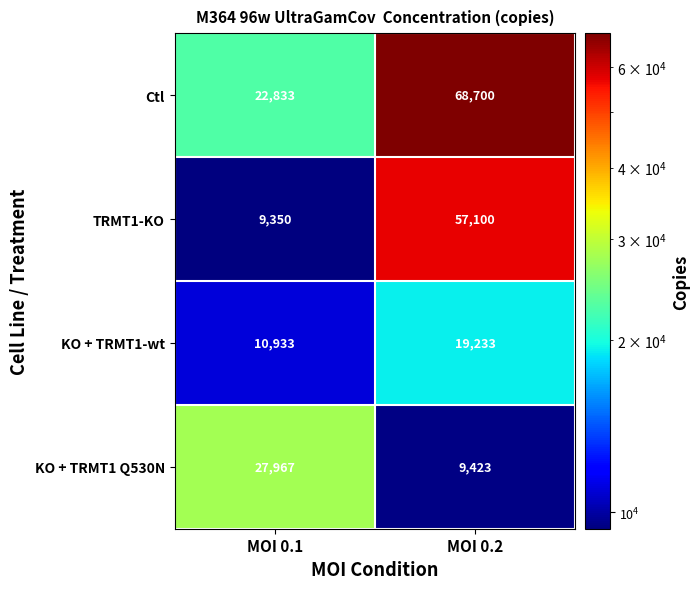

True or false: Ctl has a value of 113818 at MOI 0.2.

False